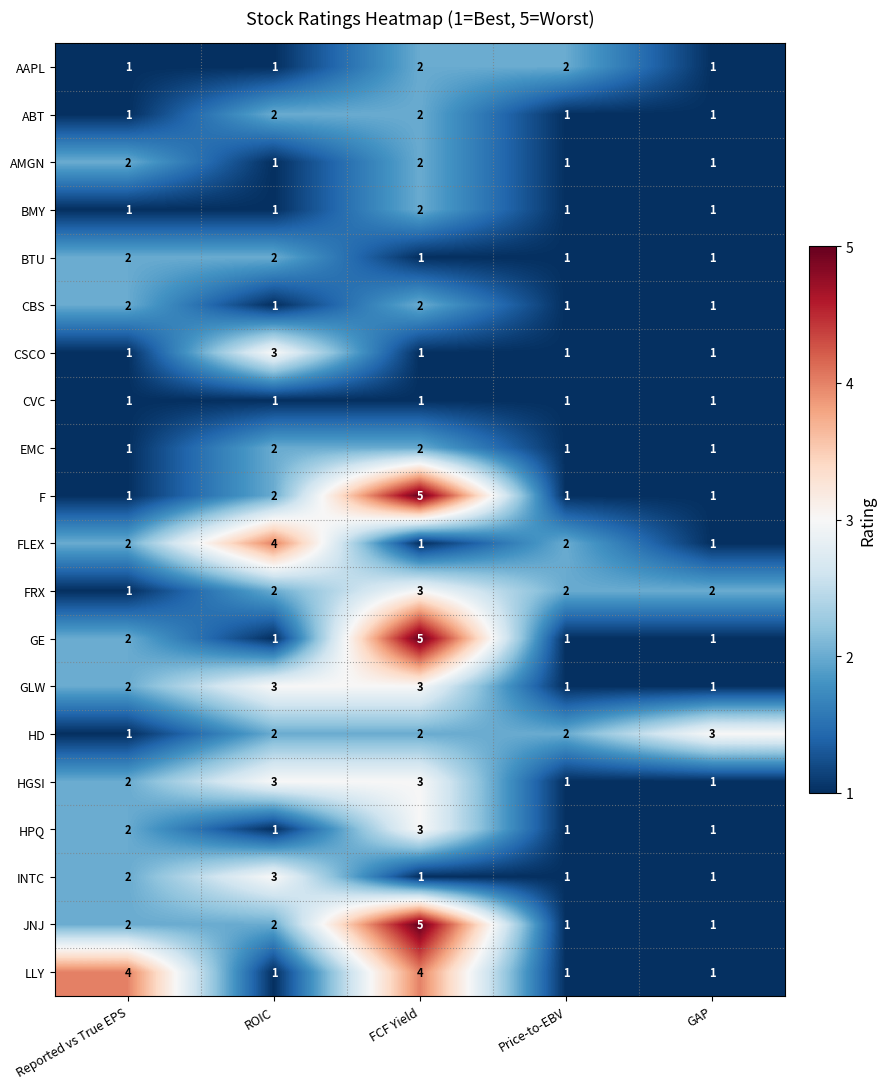

What is the spread (max minus min) of values at FCF Yield?

4